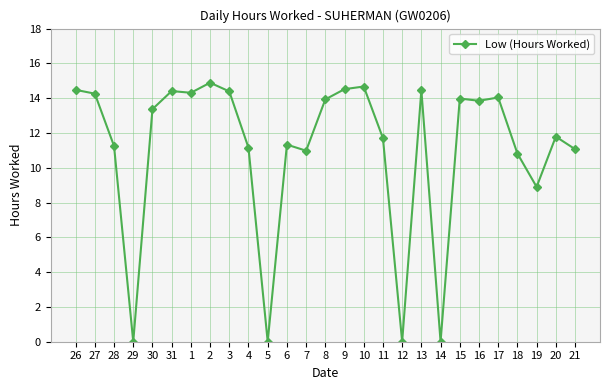

What is the difference between the maximum and second lowest values?

14.9